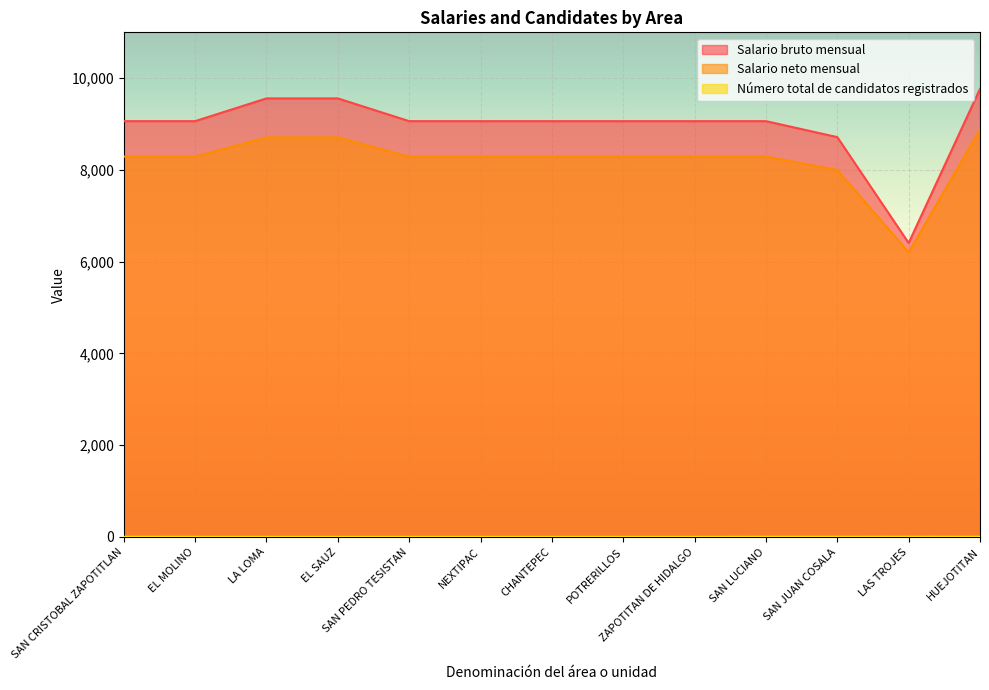

What is the value of the Número total de candidatos registrados point at the 5th from the left?

2